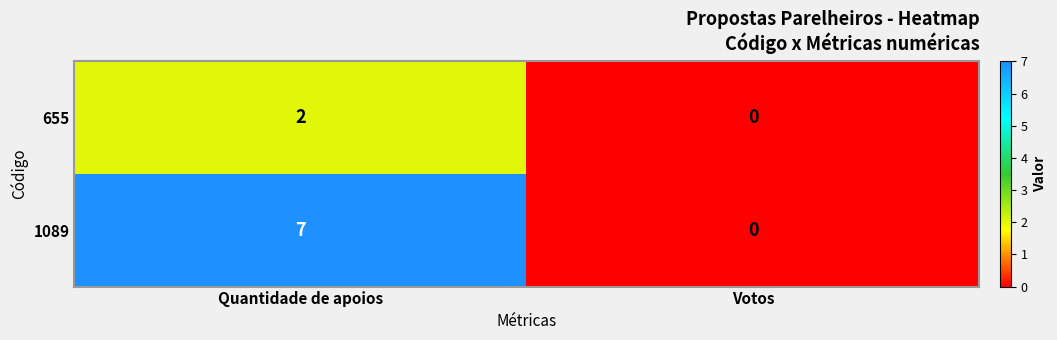

Reading left to right, transcribe all the data shown in this chart.

655: 2	0
1089: 7	0